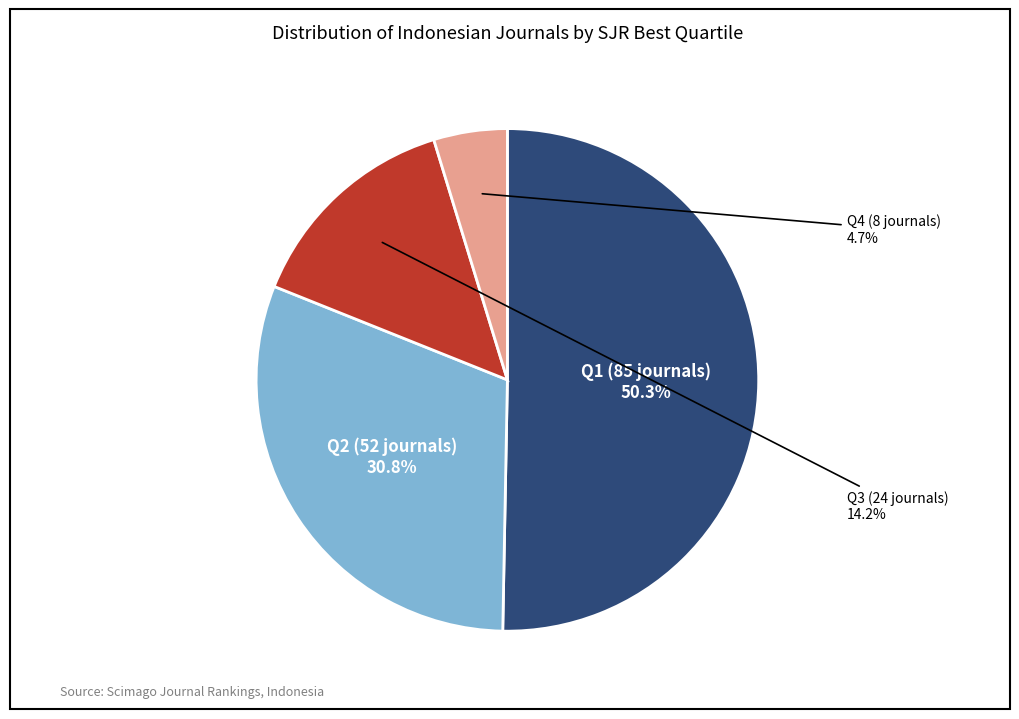

Count the number of slices in the pie.

4